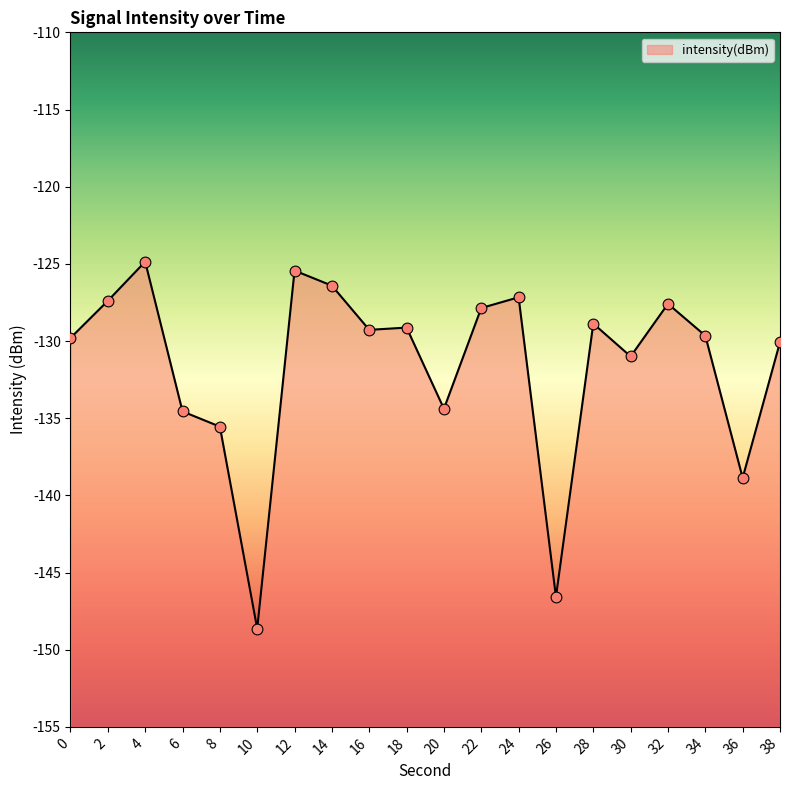

Which has a higher value, 30 or 28?

28